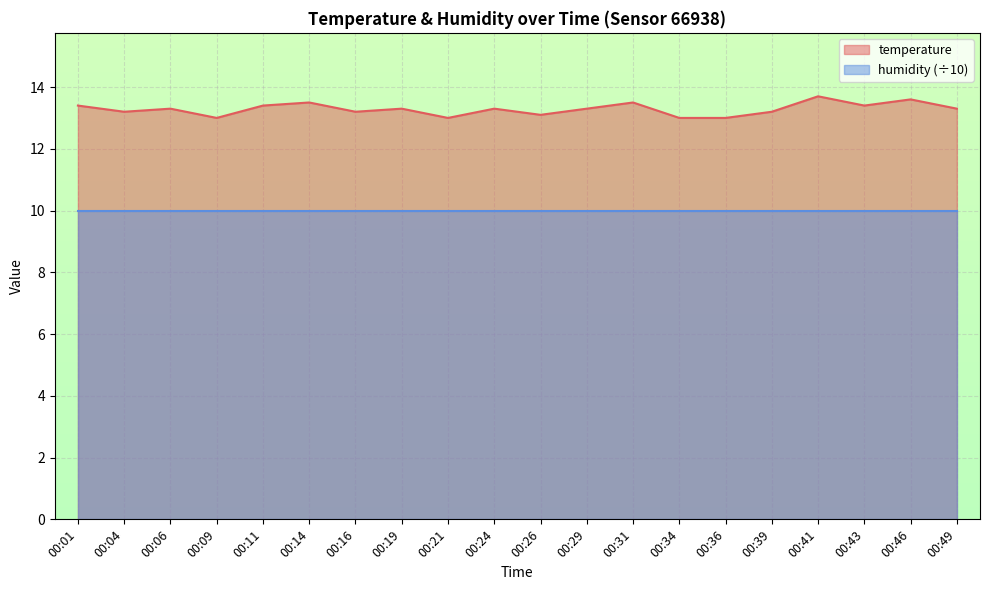

How many points are higher than both their immediate neighbors (excluding endpoints)?

7